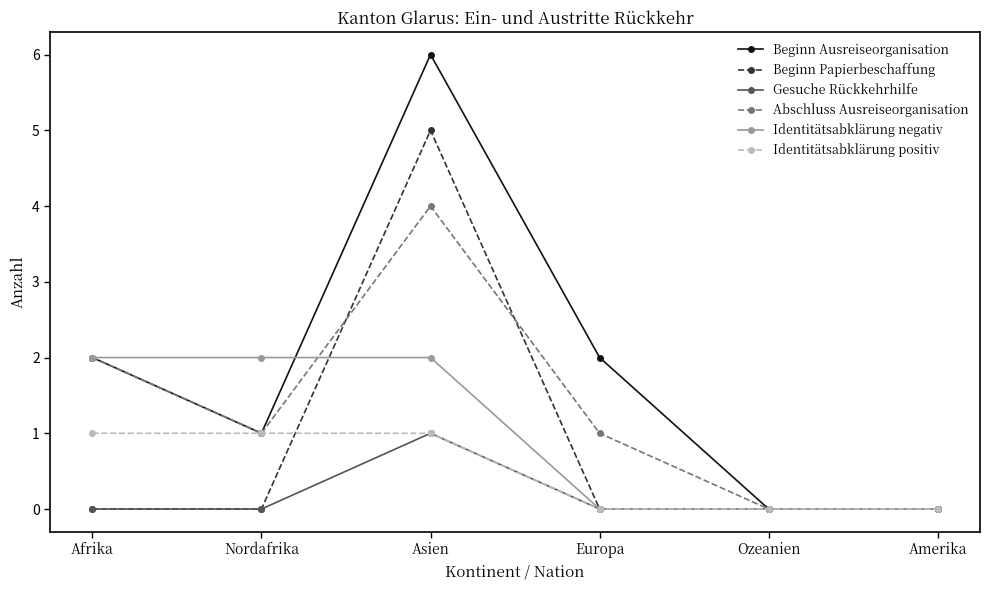

What is the maximum value shown in the chart?

6